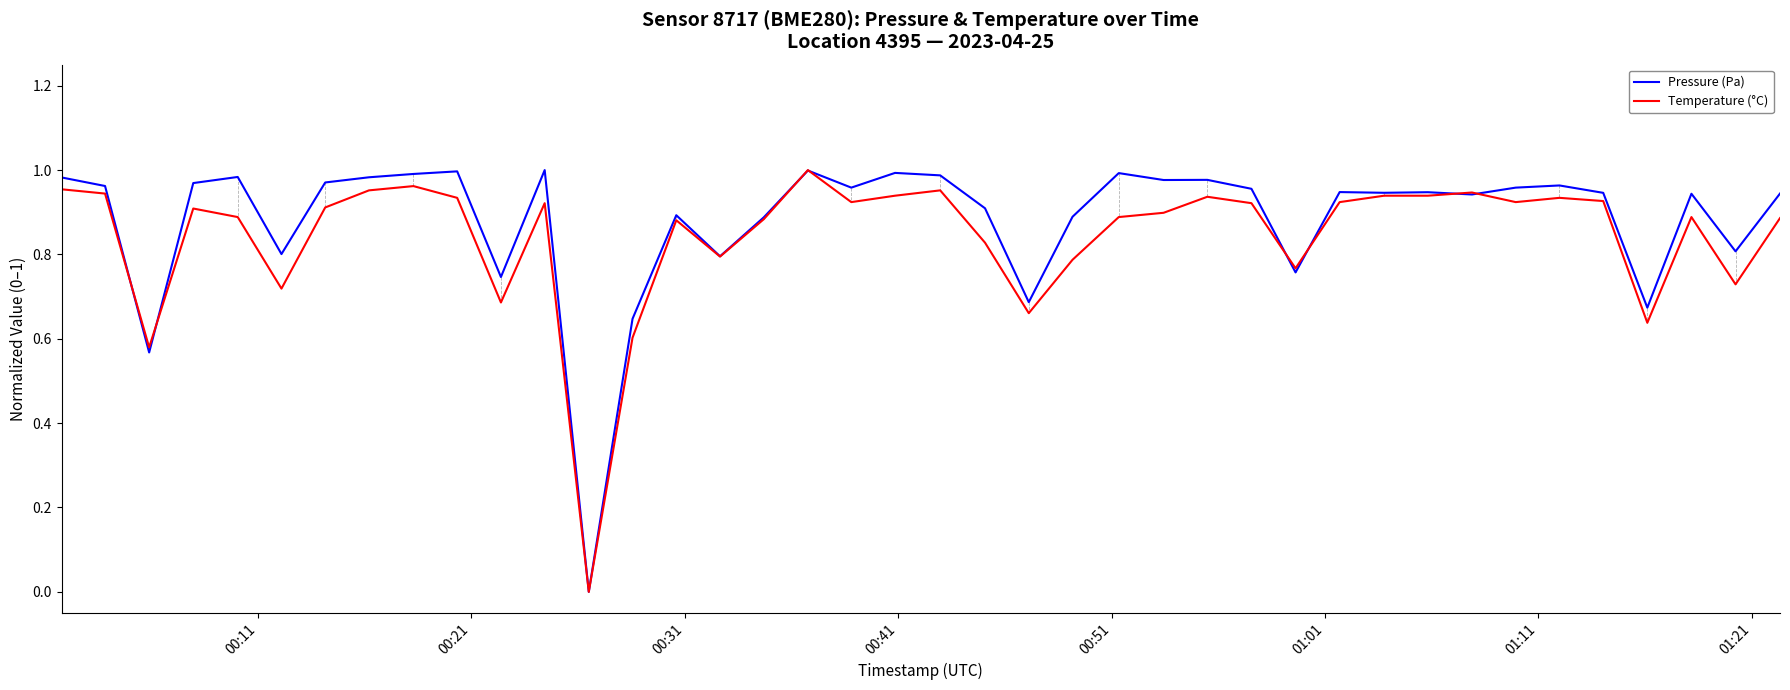

How many categories are shown in the chart?

40